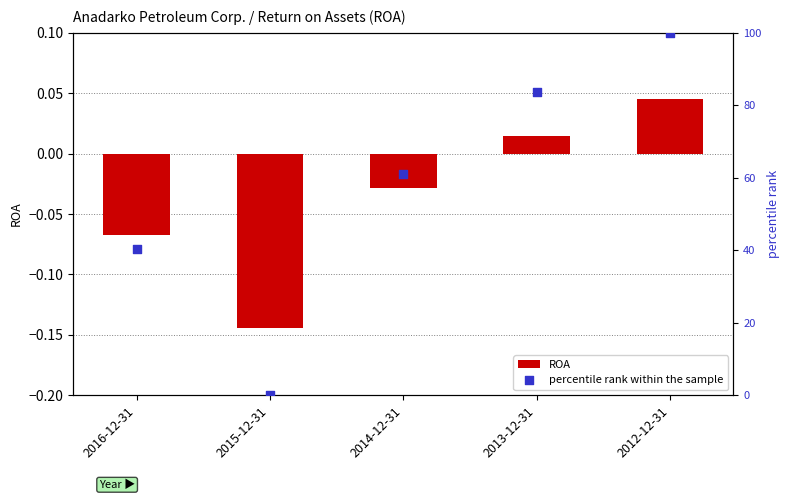

Which series has the widest spread of Y values?

percentile rank within the sample